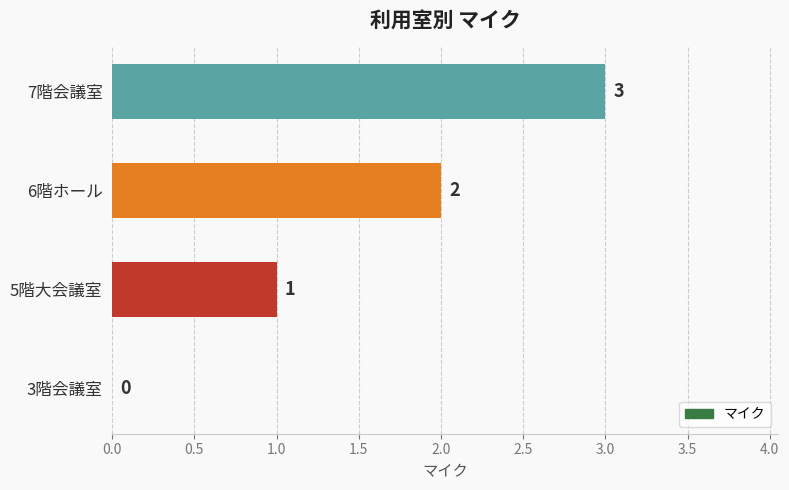

What is the maximum value shown in the chart?

3